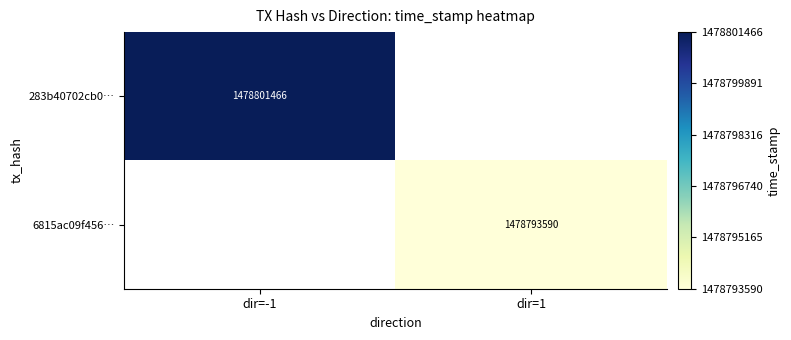

The 283b40702cb0… series shows 1478801466 at dir=-1. True or false?

True